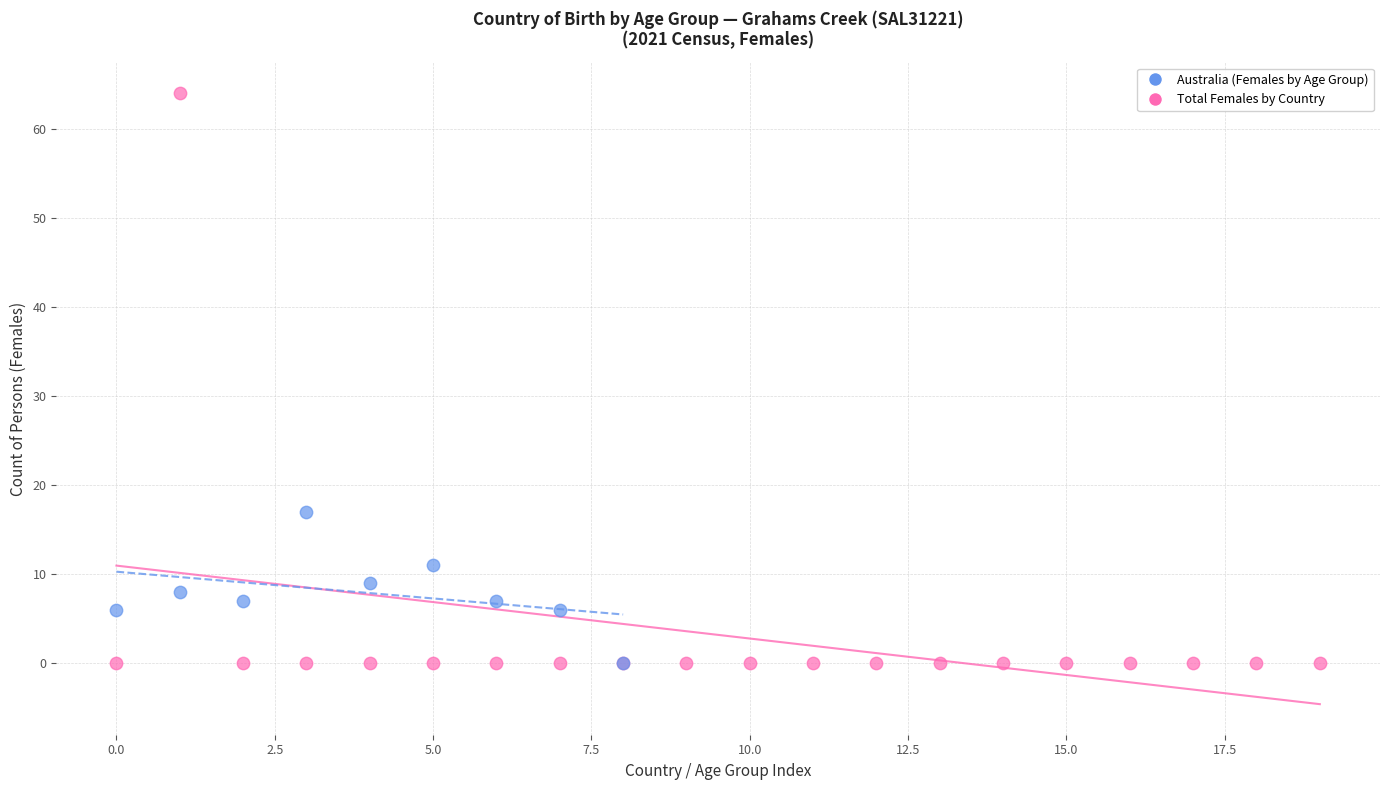

Which series has the largest Y range (max minus min)?

Total Females by Country